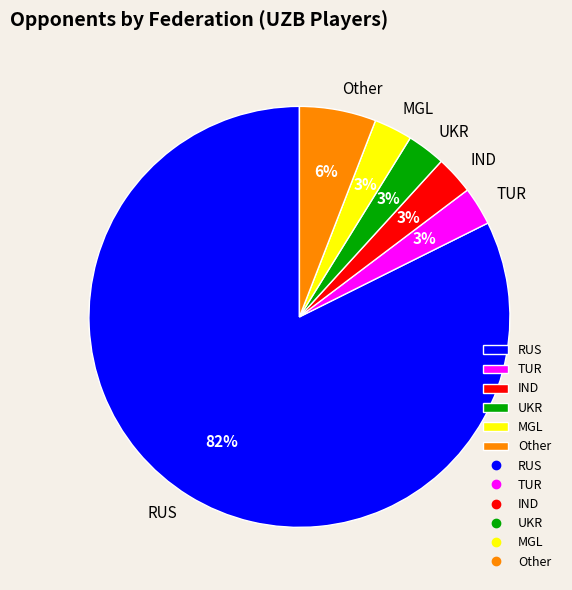

Is the sum of Other and RUS greater than half?

Yes